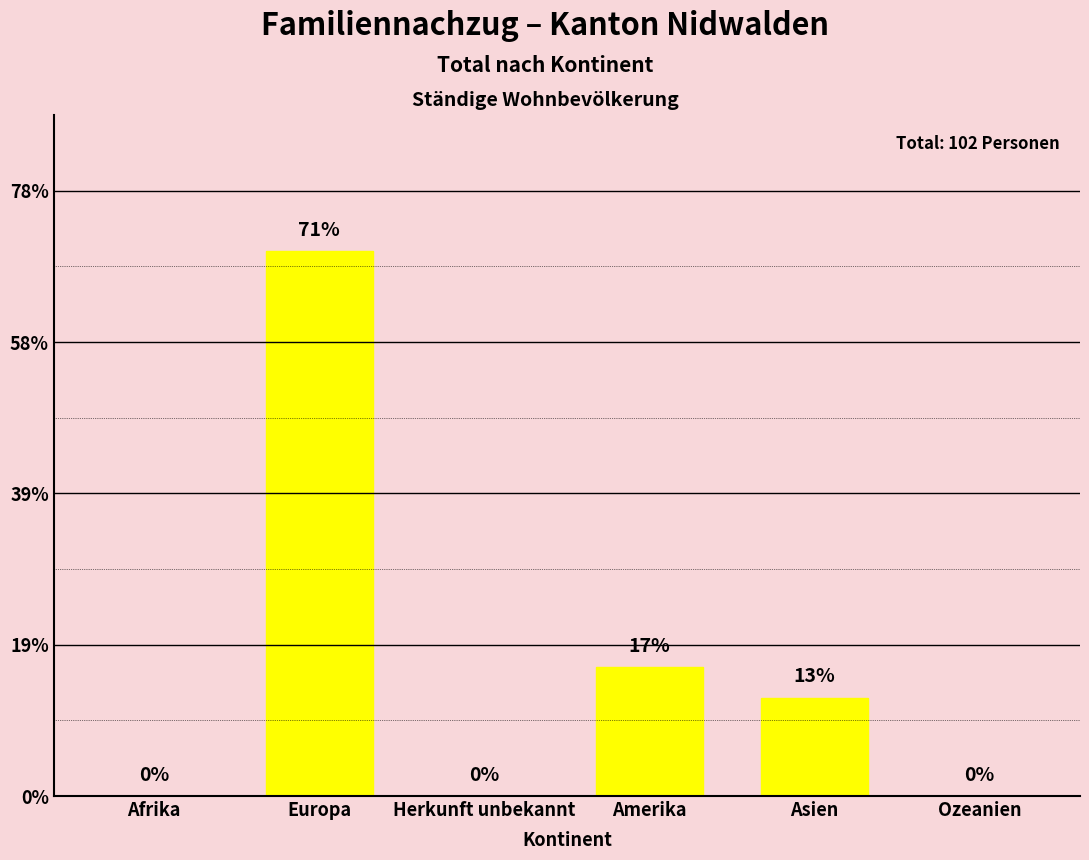

What is the difference between the maximum and minimum values?

72